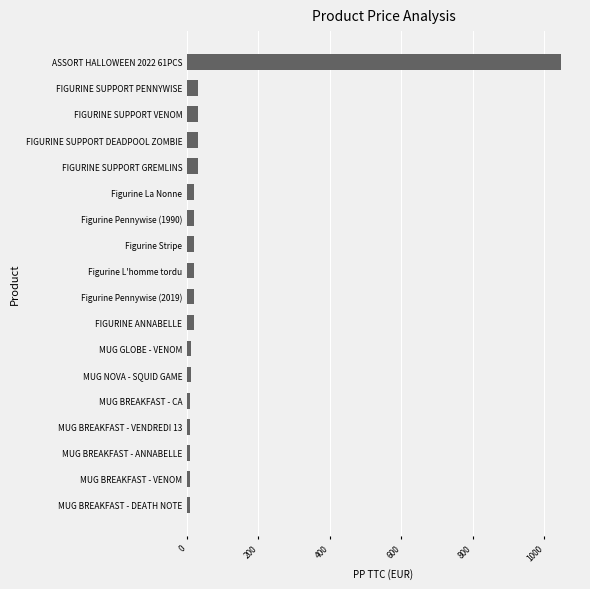

Approximately how many times larger is the value at FIGURINE SUPPORT VENOM compared to FIGURINE SUPPORT DEADPOOL ZOMBIE?

1.0